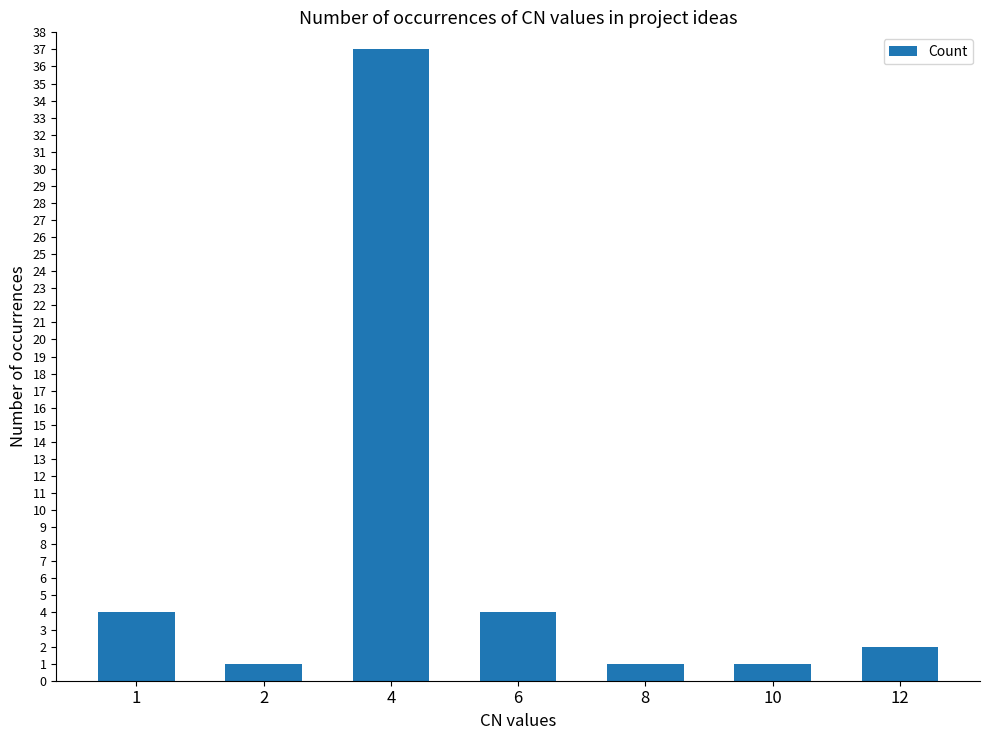

The value at 6 is 7. True or false?

False